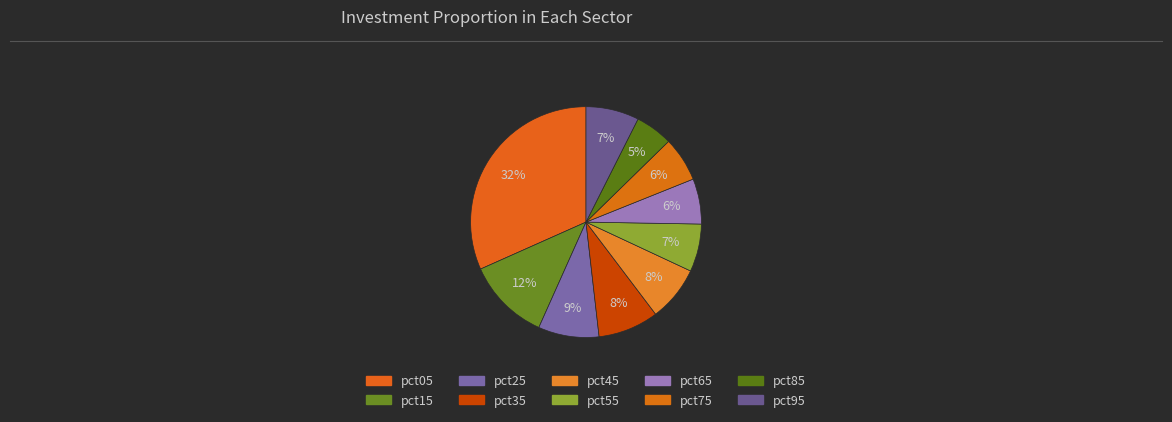

The pct95 slice represents 7% of the pie. True or false?

True